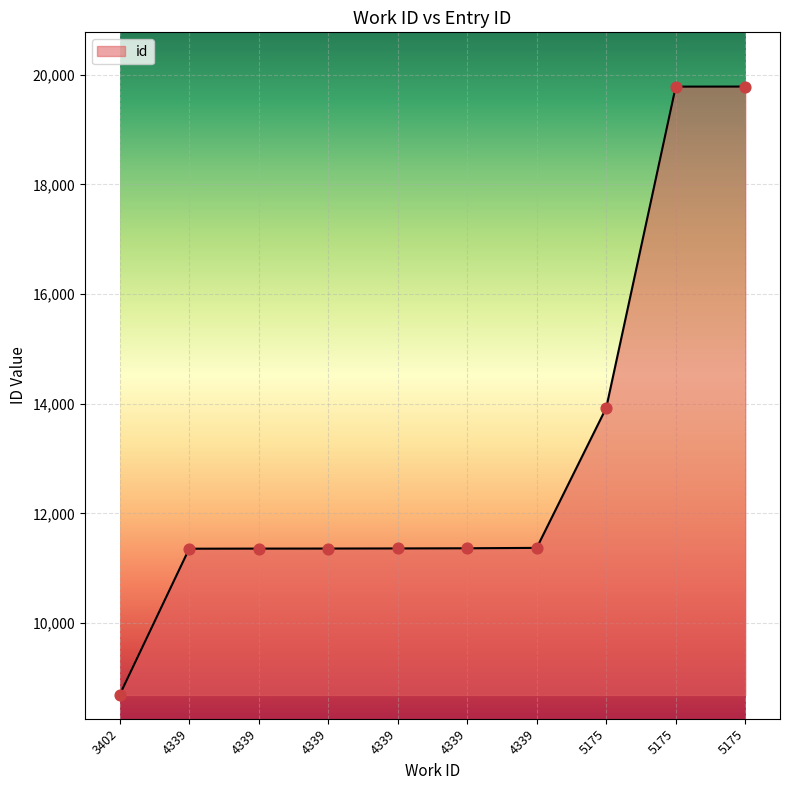

What is the change in value from 4339 to 4339?

+15